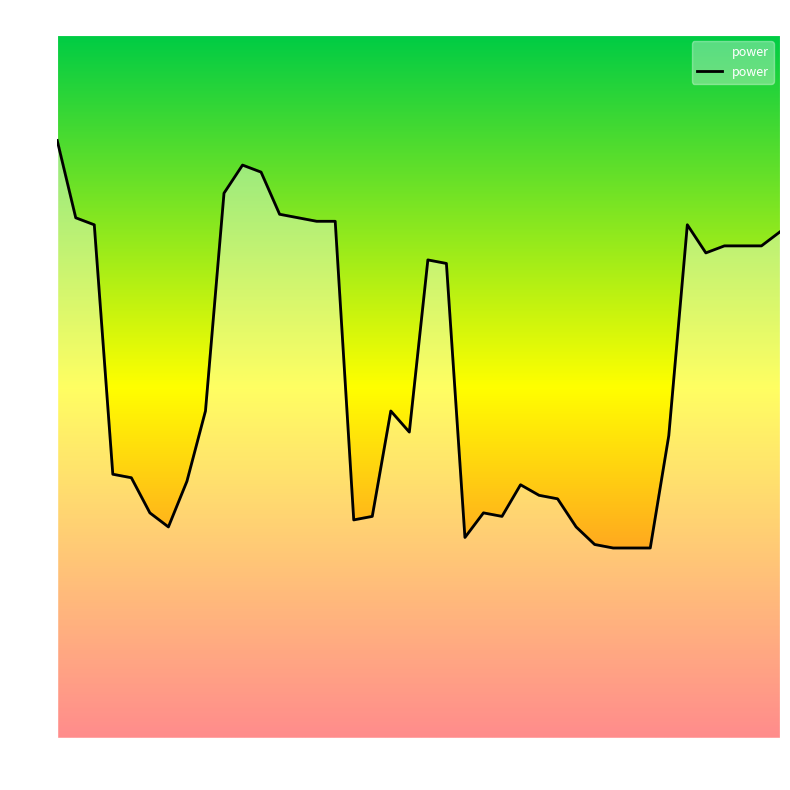

What is the maximum value shown in the chart?

1.7